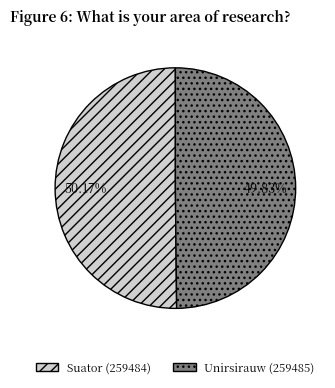

To the nearest percent, what is the average slice percentage?

50%